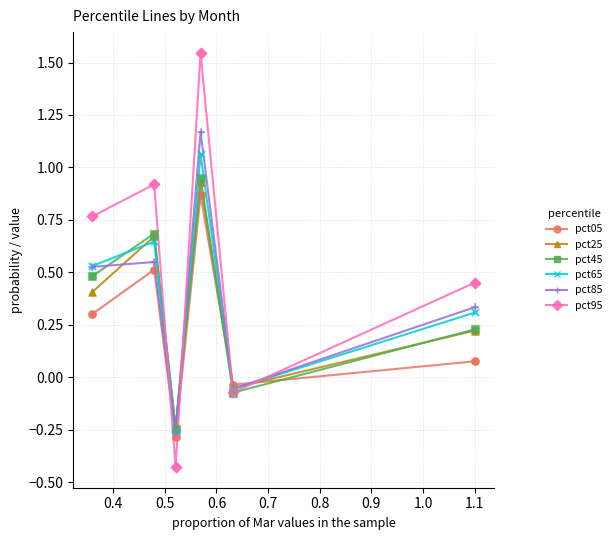

Which series has the largest total across all categories?

pct95